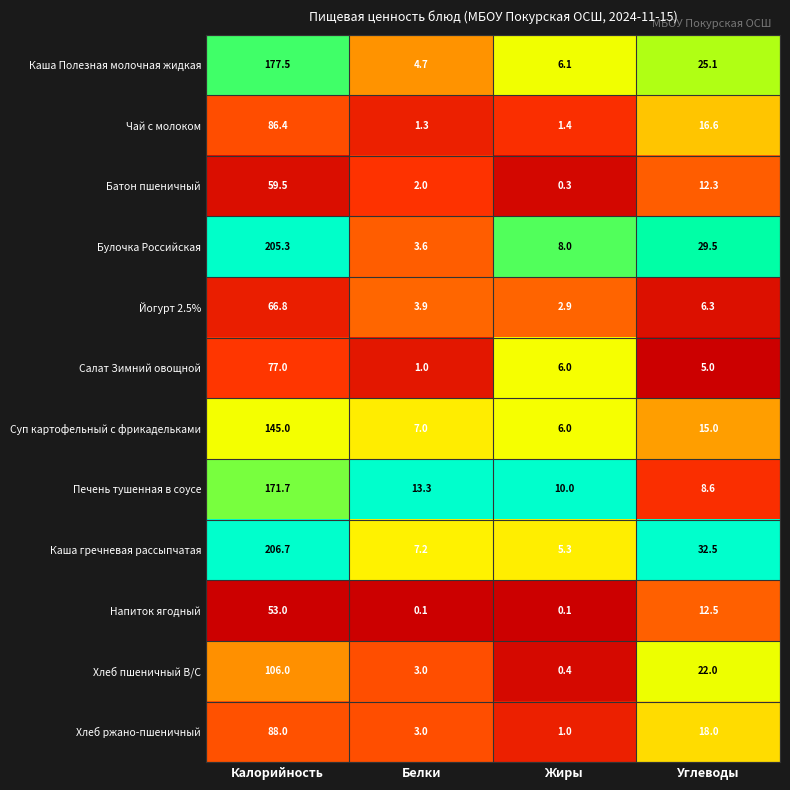

At Углеводы, list the series in order from largest to smallest.

Каша гречневая рассыпчатая, Булочка Российская, Каша Полезная молочная жидкая, Хлеб пшеничный В/С, Хлеб ржано-пшеничный, Чай с молоком, Суп картофельный с фрикадельками, Напиток ягодный, Батон пшеничный, Печень тушенная в соусе, Йогурт 2.5%, Салат Зимний овощной